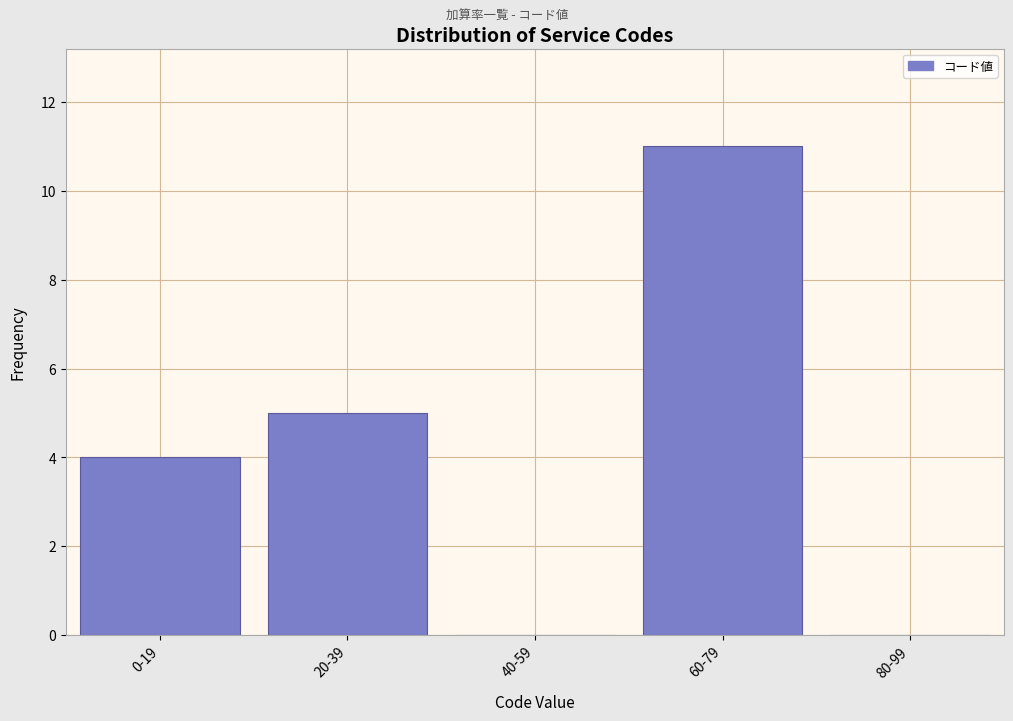

Reading left to right, transcribe all the data shown in this chart.

0-19=4	20-39=5	40-59=0	60-79=11	80-99=0